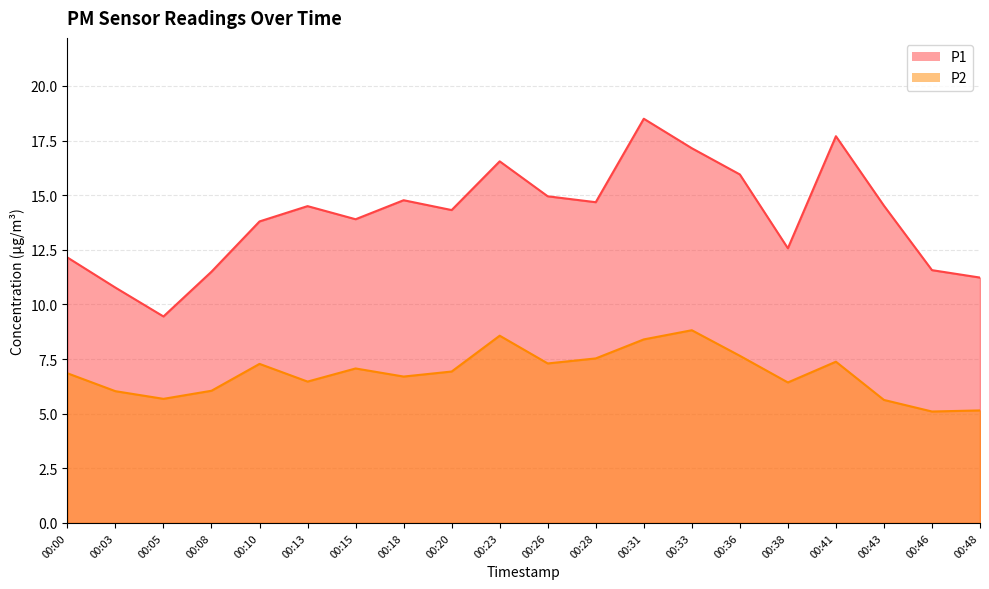

At which category does the chart reach its minimum across all series?

00:46